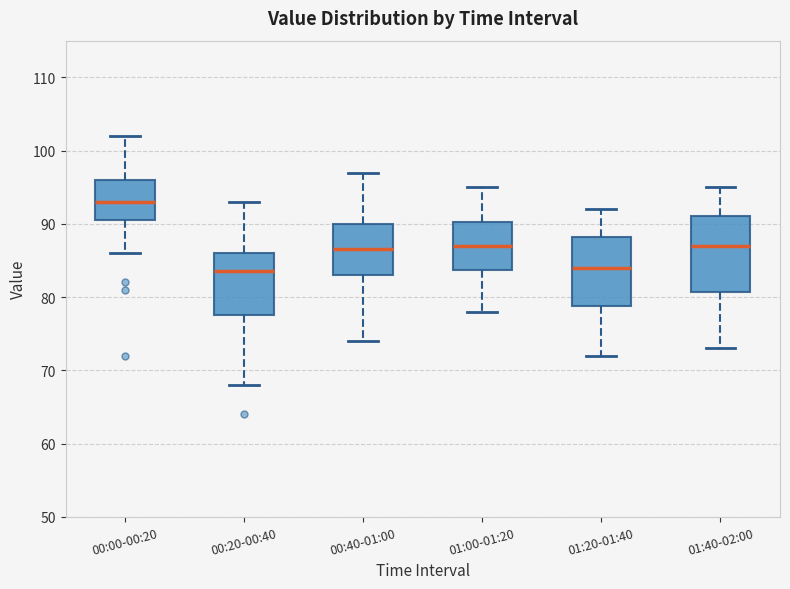

Reading left to right, read every box against the y-axis: the position of its median line, the range the box covers, and the ends of its whiskers. The values are not printed on the chart, so give them approximately, as read against the axis.

00:00-00:20: median 93, box 91 to 96, whiskers 86 to 102
00:20-00:40: median 84, box 78 to 86, whiskers 68 to 93
00:40-01:00: median 87, box 83 to 90, whiskers 74 to 97
01:00-01:20: median 87, box 84 to 90, whiskers 78 to 95
01:20-01:40: median 84, box 79 to 88, whiskers 72 to 92
01:40-02:00: median 87, box 81 to 91, whiskers 73 to 95